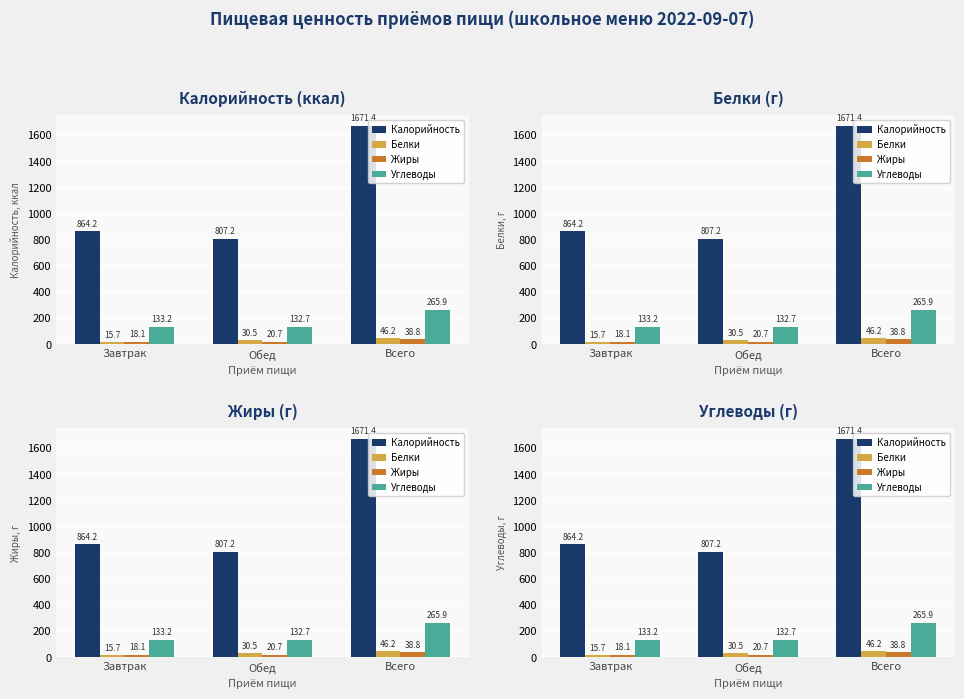

How many values in the Жиры series are below 20?

1